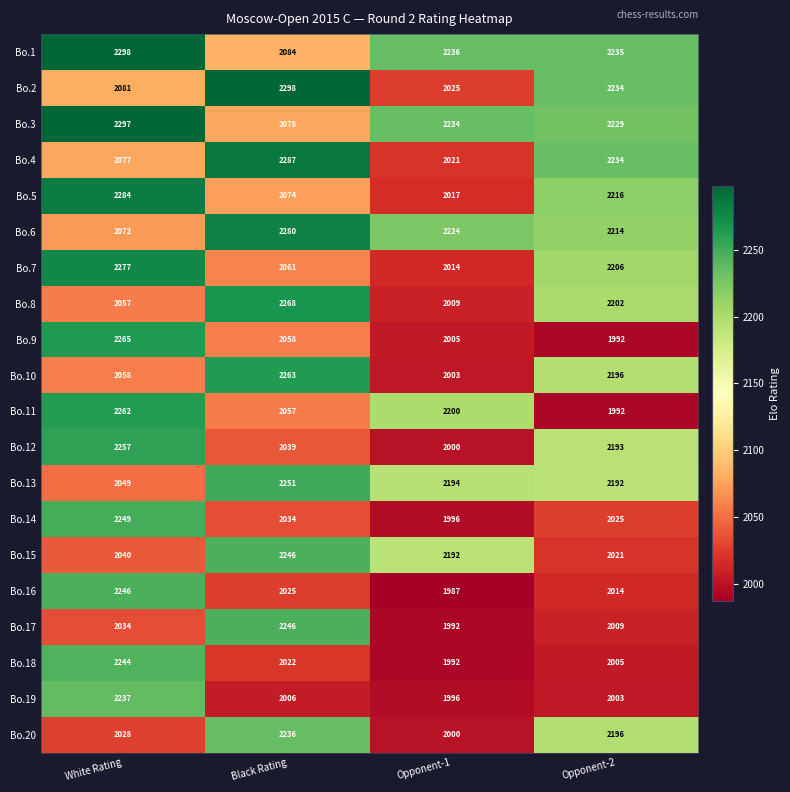

Count the Bo.4 values in the range 2077 to 2287.

3